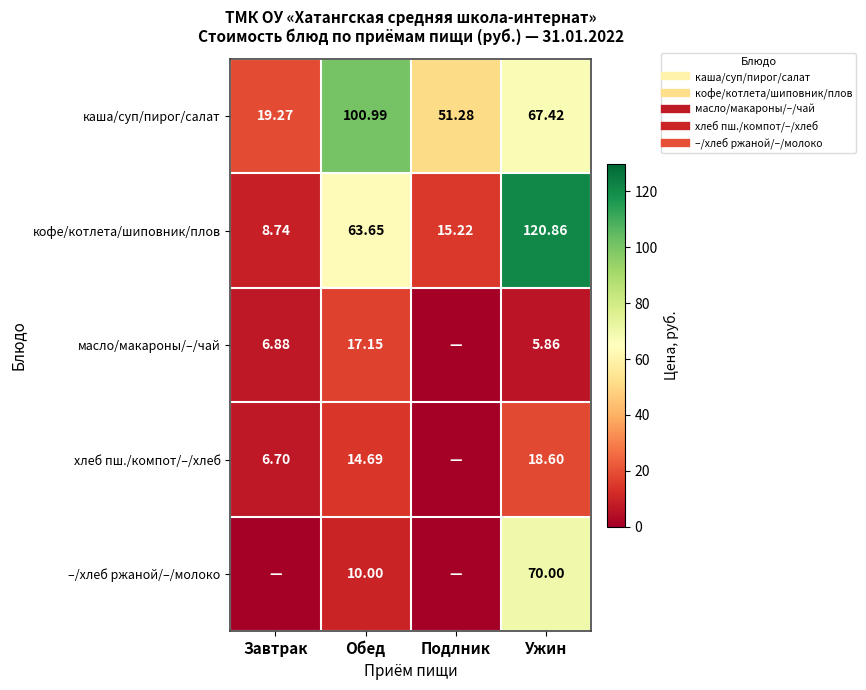

How many data points does each series have?

4